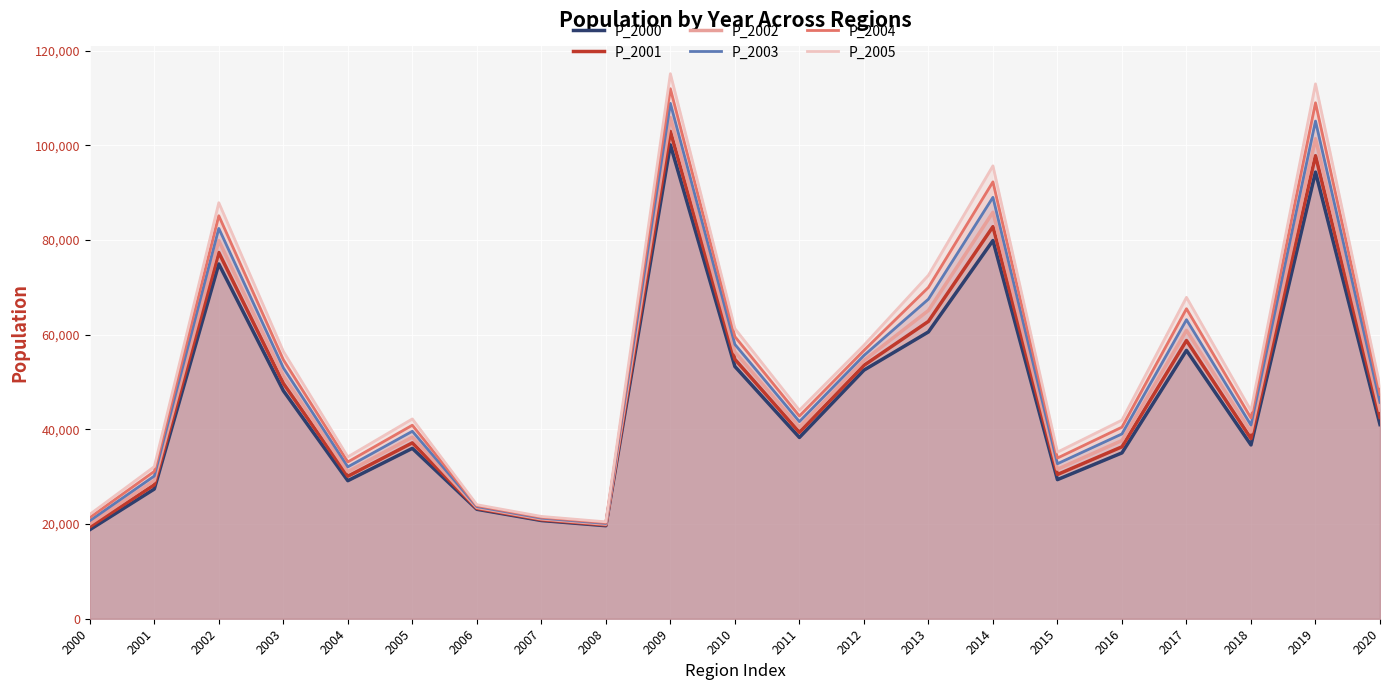

What is the highest value of the P_2000 series?

100121.7